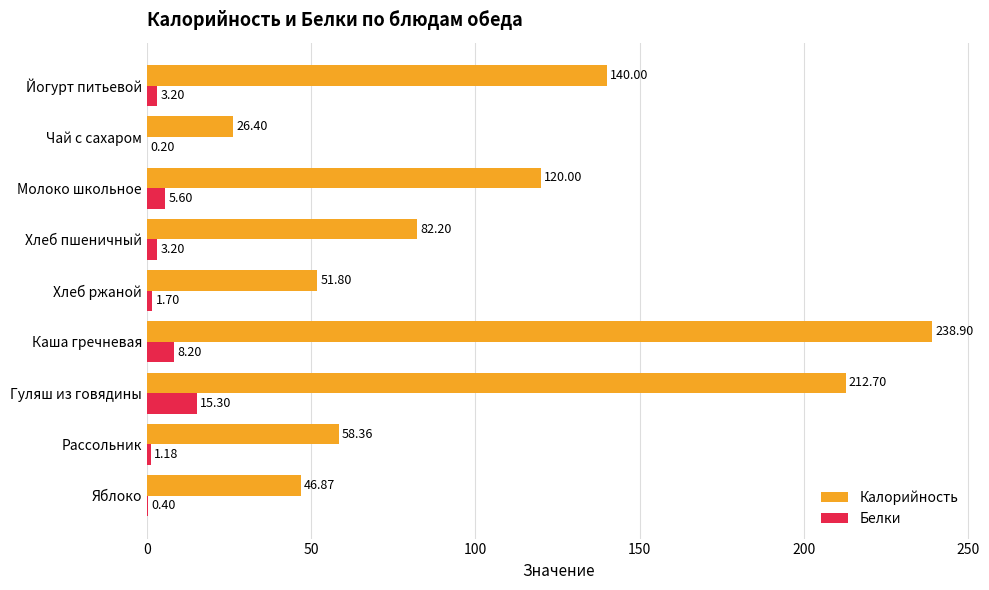

What is the total value across all series at Чай с сахаром?

26.6